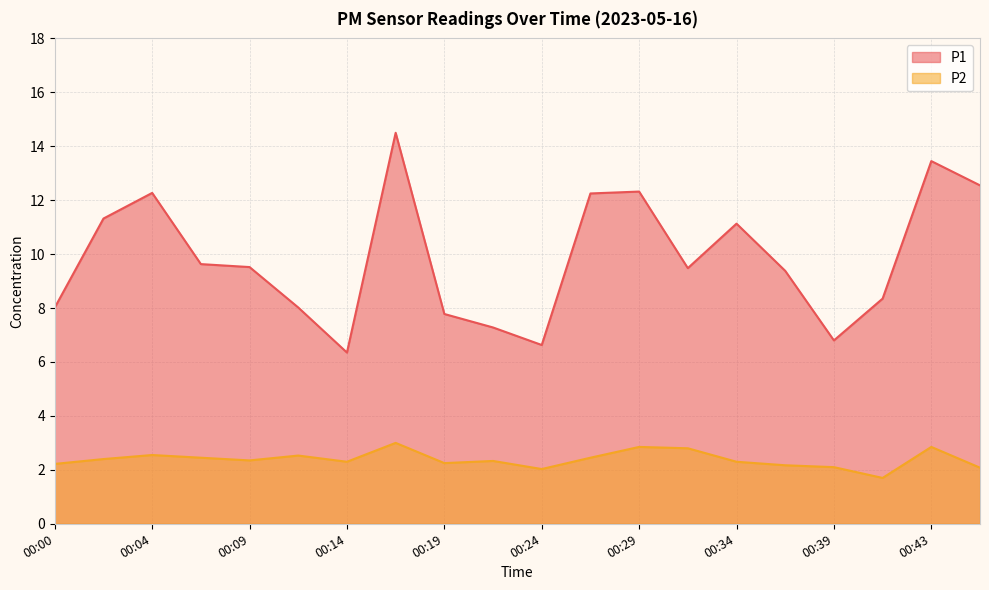

What is the total value across all series at 00:24?

8.7